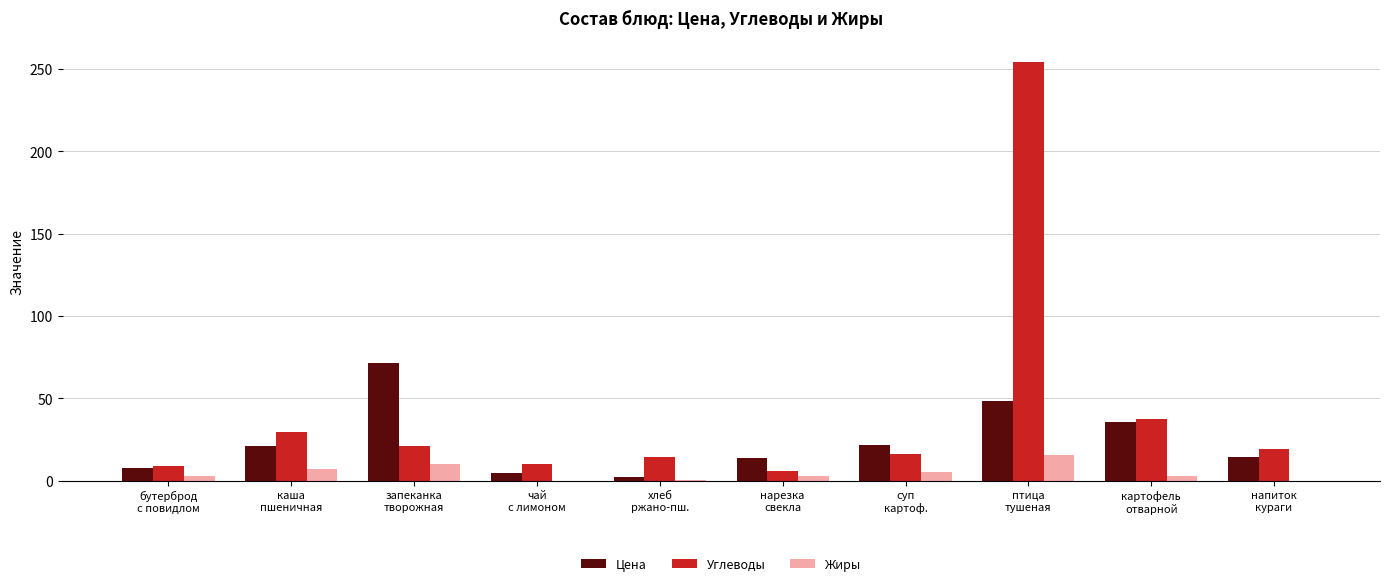

Which series has the largest total across all categories?

Углеводы